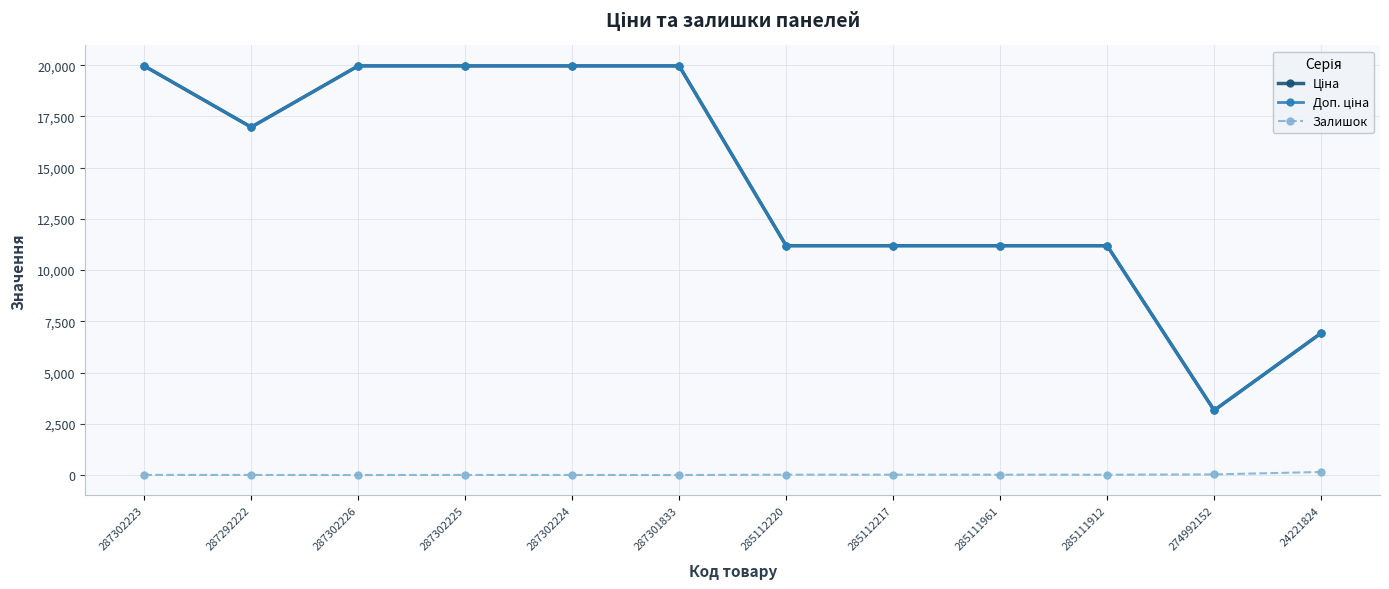

What is the maximum value shown in the chart?

19964.2